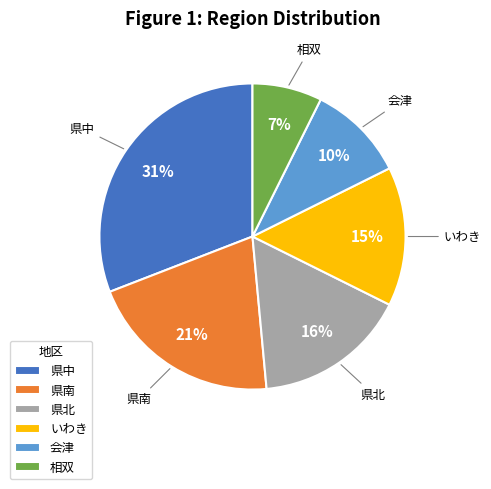

How many segments does this pie chart have?

6